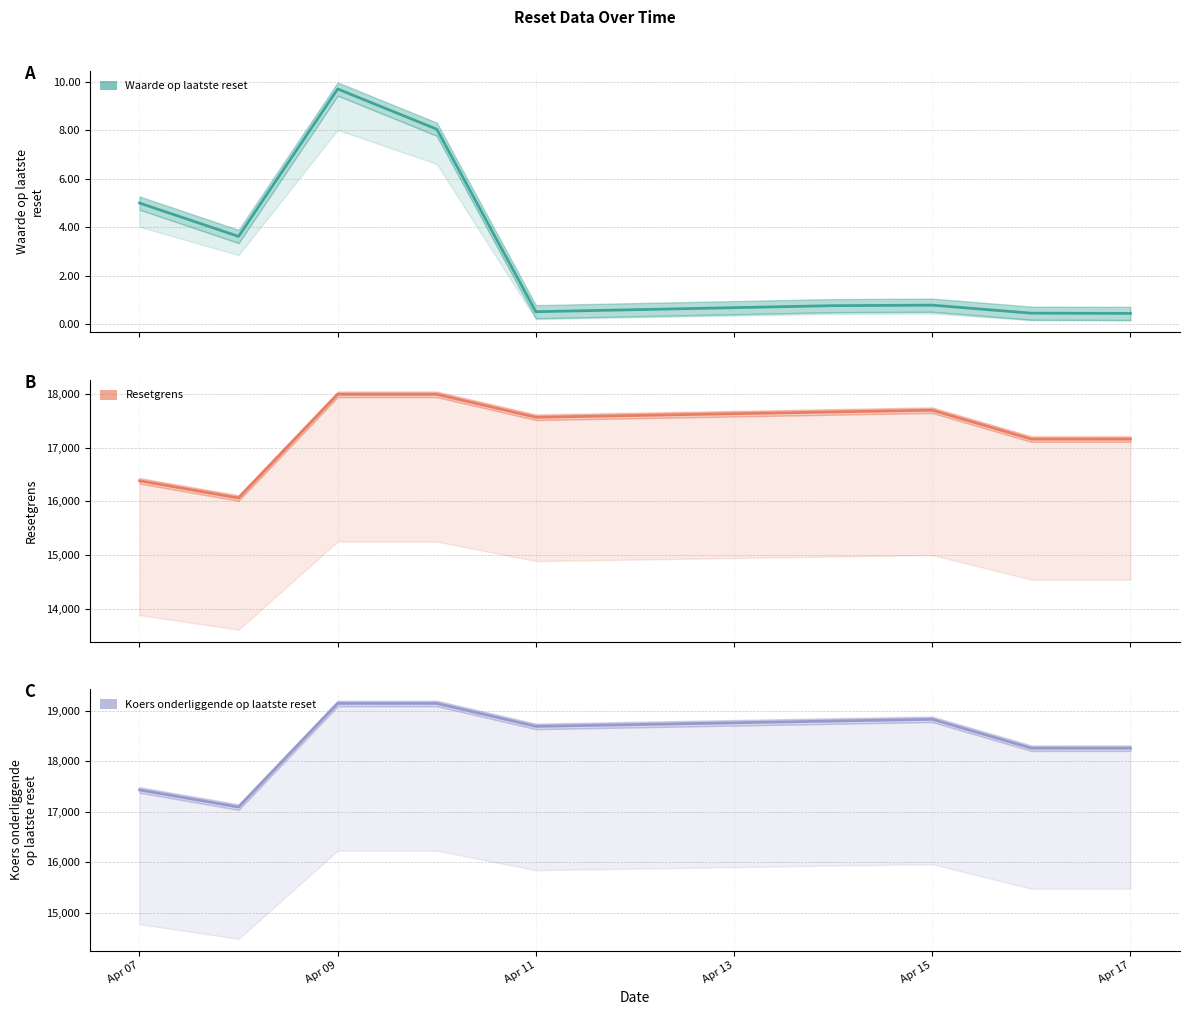

True or false: Resetgrens and Koers onderliggende op laatste reset cross at least once.

False